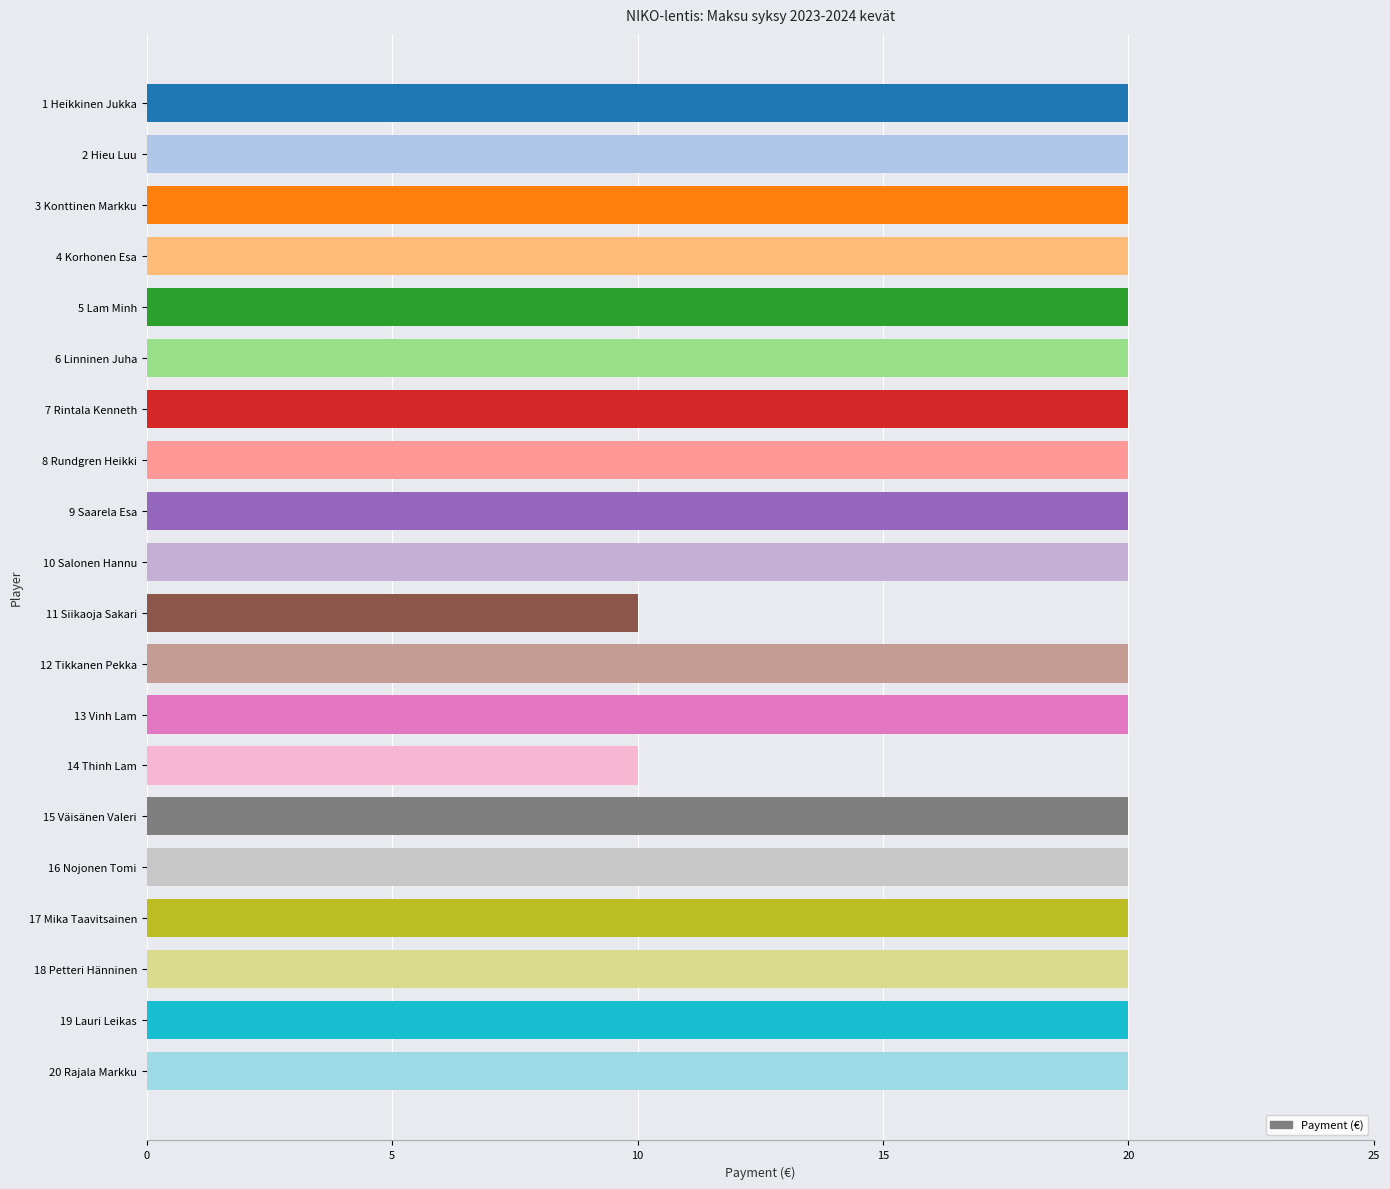

What is the difference between the second highest and minimum values?

10